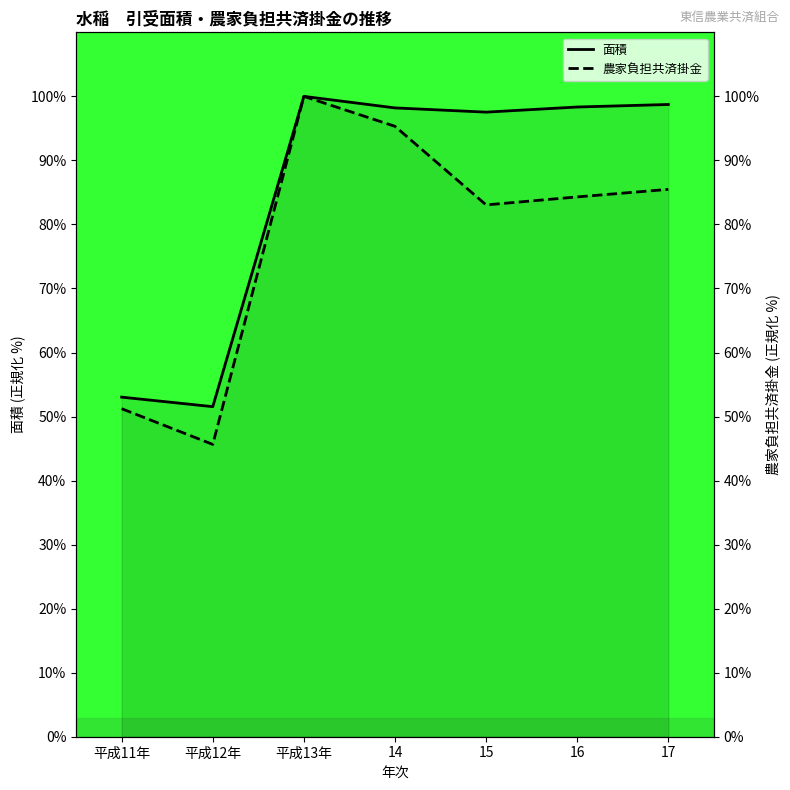

In 面積, how many points are higher than both neighbors (excluding endpoints)?

1